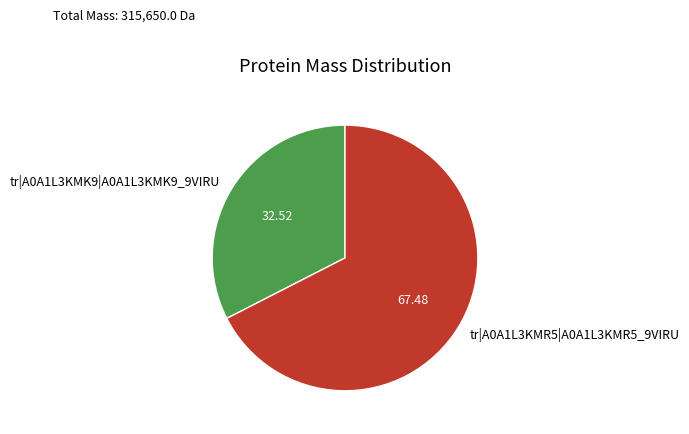

Is the sum of tr|A0A1L3KMR5|A0A1L3KMR5_9VIRU and tr|A0A1L3KMK9|A0A1L3KMK9_9VIRU greater than half?

Yes